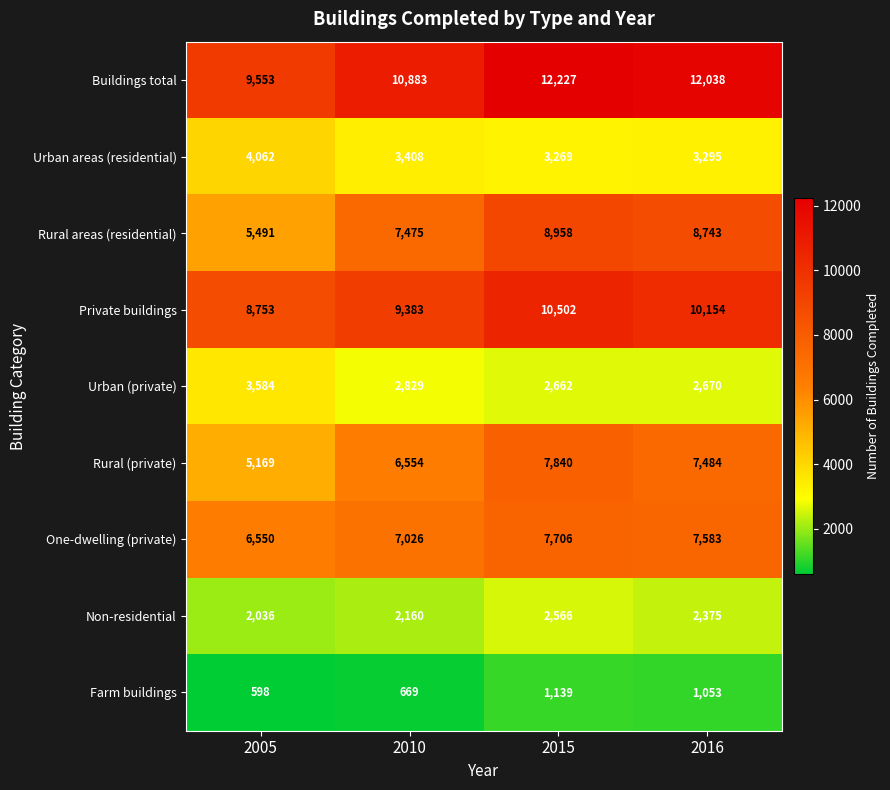

The value of Urban areas (residential) at 2015 is 3269. True or false?

True